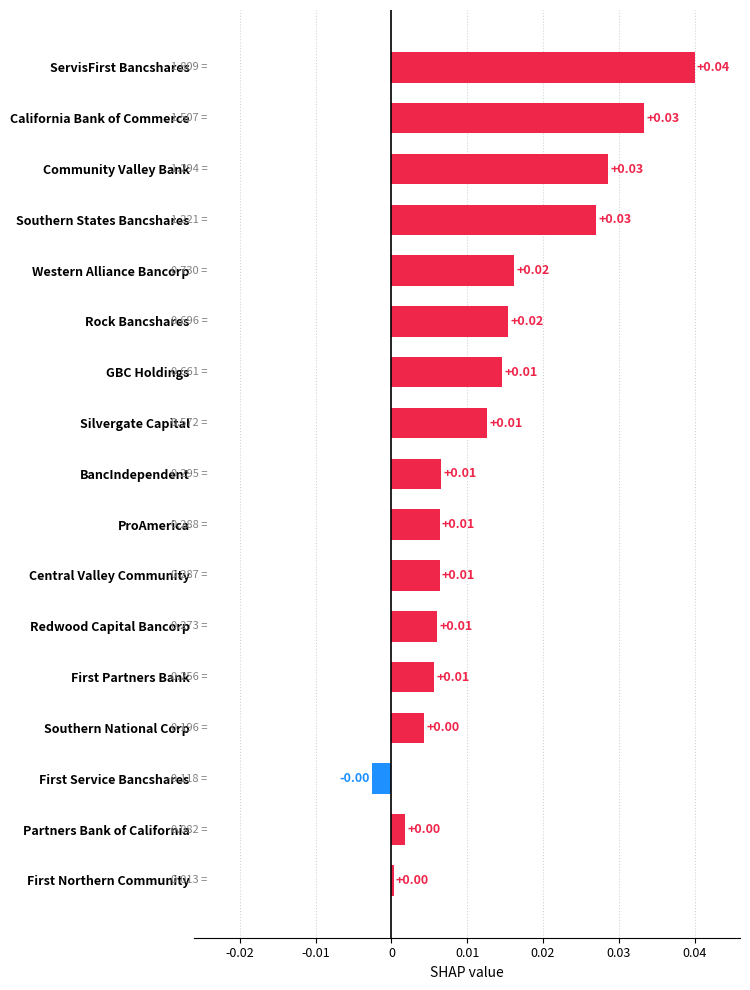

Count the number of values greater than 0.

16